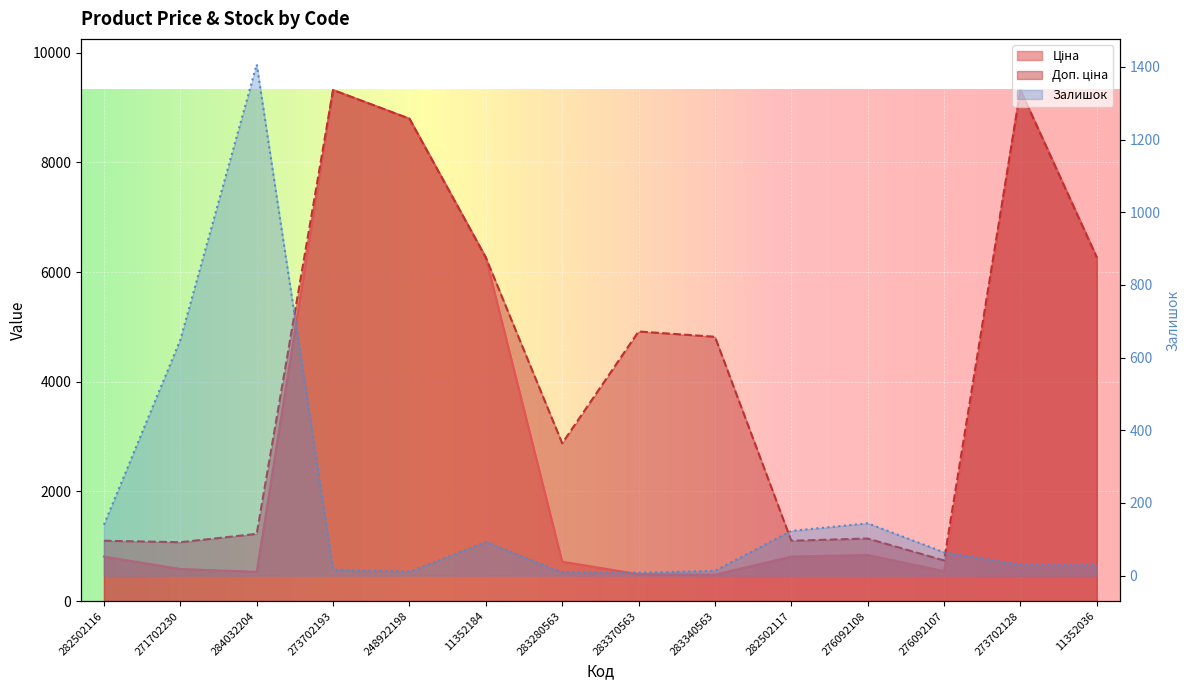

Reading left to right, what are all the values shown in this chart?

Ціна: 813.0	586.0	535.4	9321.4	8797.6	6266.7	719.6	491.7	482.1	813.0	842.8	547.8	9321.4	6266.7
Доп. ціна: 1101.8	1074.5	1227.2	9321.4	8797.6	6266.7	2878.5	4917.4	4821.4	1101.8	1142.1	742.0	9321.4	6266.7
Залишок: 140.0	649.0	1407.0	16.0	11.0	93.0	9.0	8.0	13.0	123.0	144.0	64.0	30.0	29.0